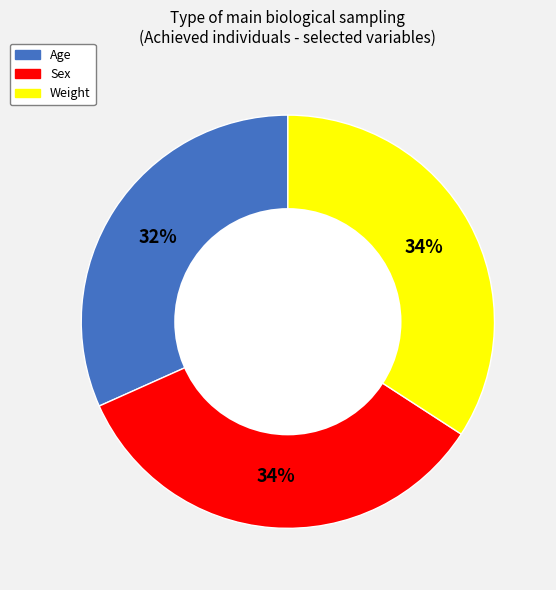

What is the ratio of the value at Sex to the value at Age?

1.1